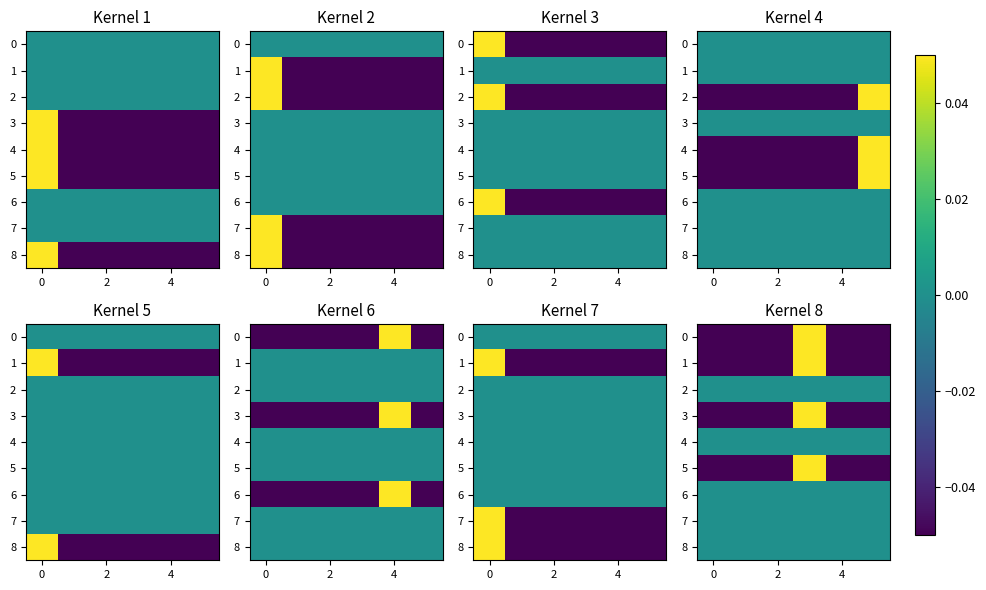

The value of row_1 at −2 is -0.6. True or false?

False